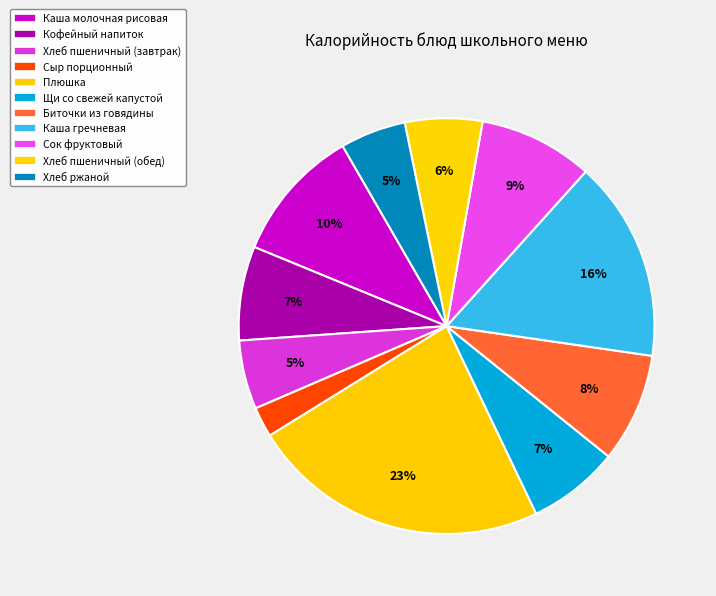

The Щи со свежей капустой slice represents 18% of the pie. True or false?

False